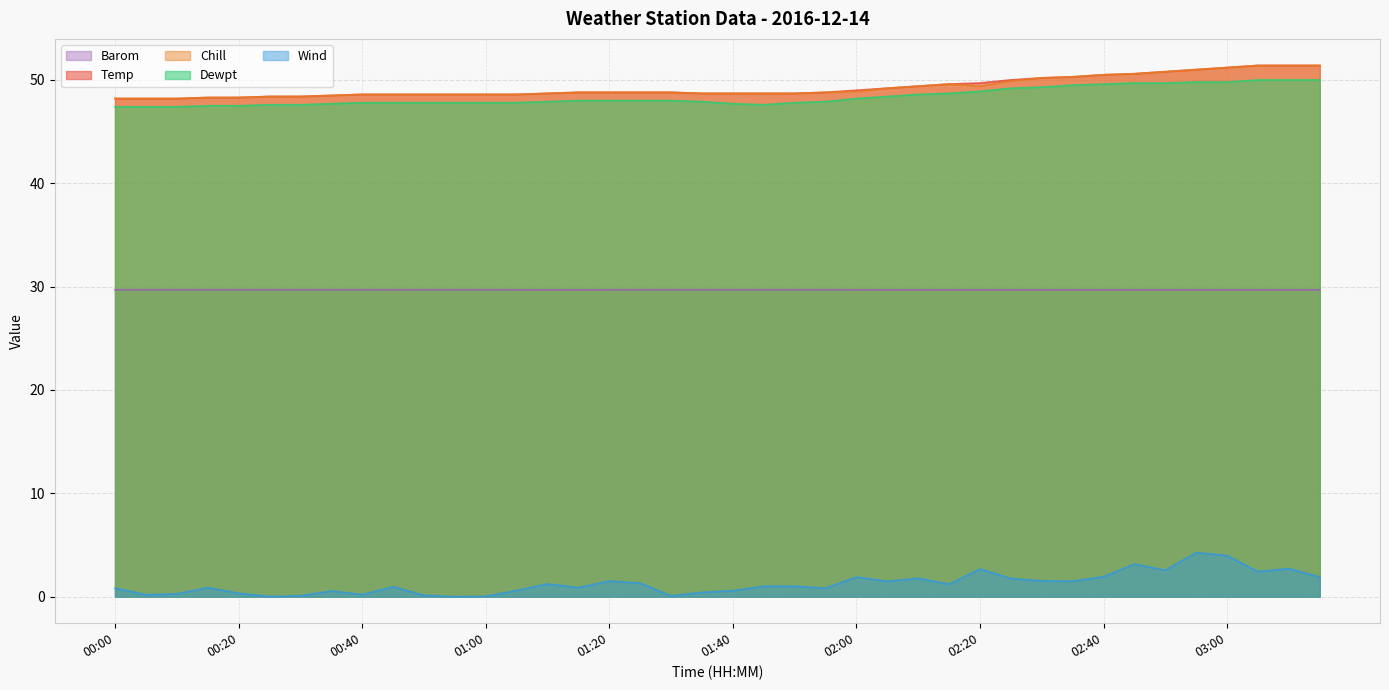

At which label does Barom reach its minimum?

00:45